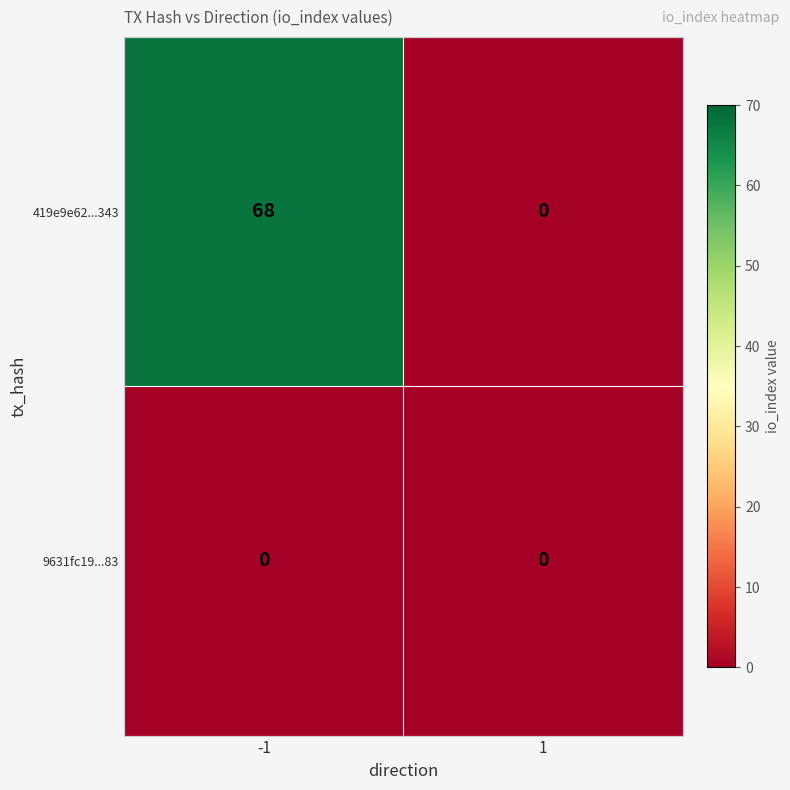

Which series has the widest spread of values?

419e9e62...343